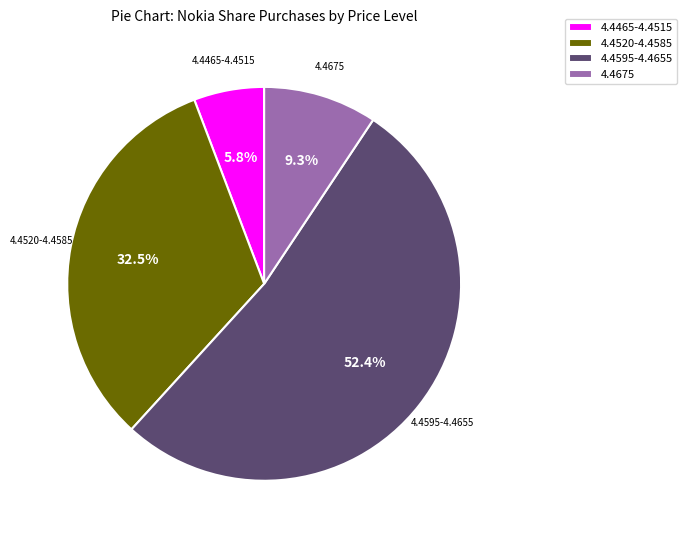

Which has a higher value, 4.4465-4.4515 or 4.4595-4.4655?

4.4595-4.4655